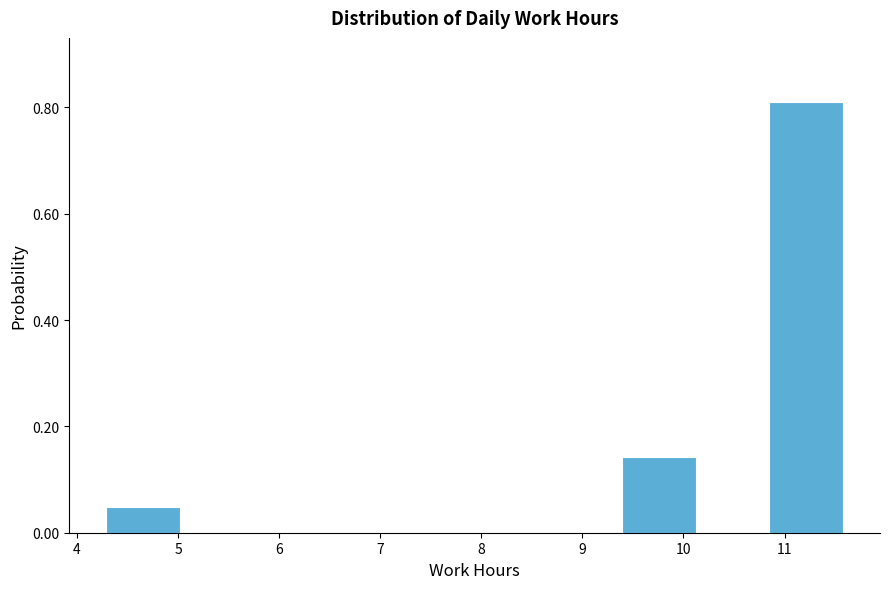

Reading left to right, list every bar in this chart as the range it spans on the x-axis followed by its height. Neither the bar edges nor the heights are printed on the chart, so give them approximately, as read against the axes.

4.3 to 5.0: 0.04
5.0 to 5.7: 0
5.7 to 6.5: 0
6.5 to 7.2: 0
7.2 to 7.9: 0
7.9 to 8.7: 0
8.7 to 9.4: 0
9.4 to 10.1: 0.14
10.1 to 10.9: 0
10.9 to 11.6: 0.80